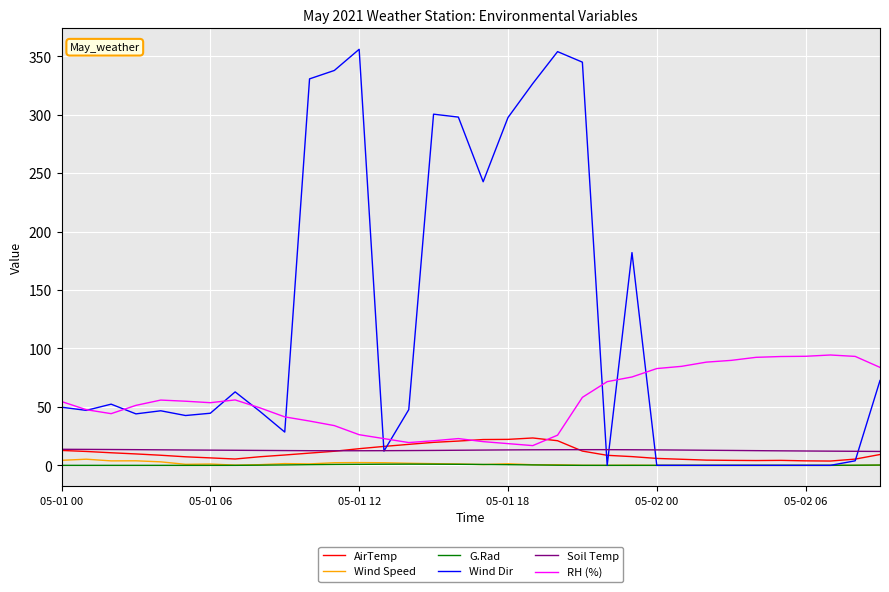

Rank the series by their maximum value, from lowest to highest.

G.Rad, Wind Speed, Soil Temp, AirTemp, RH (%), Wind Dir